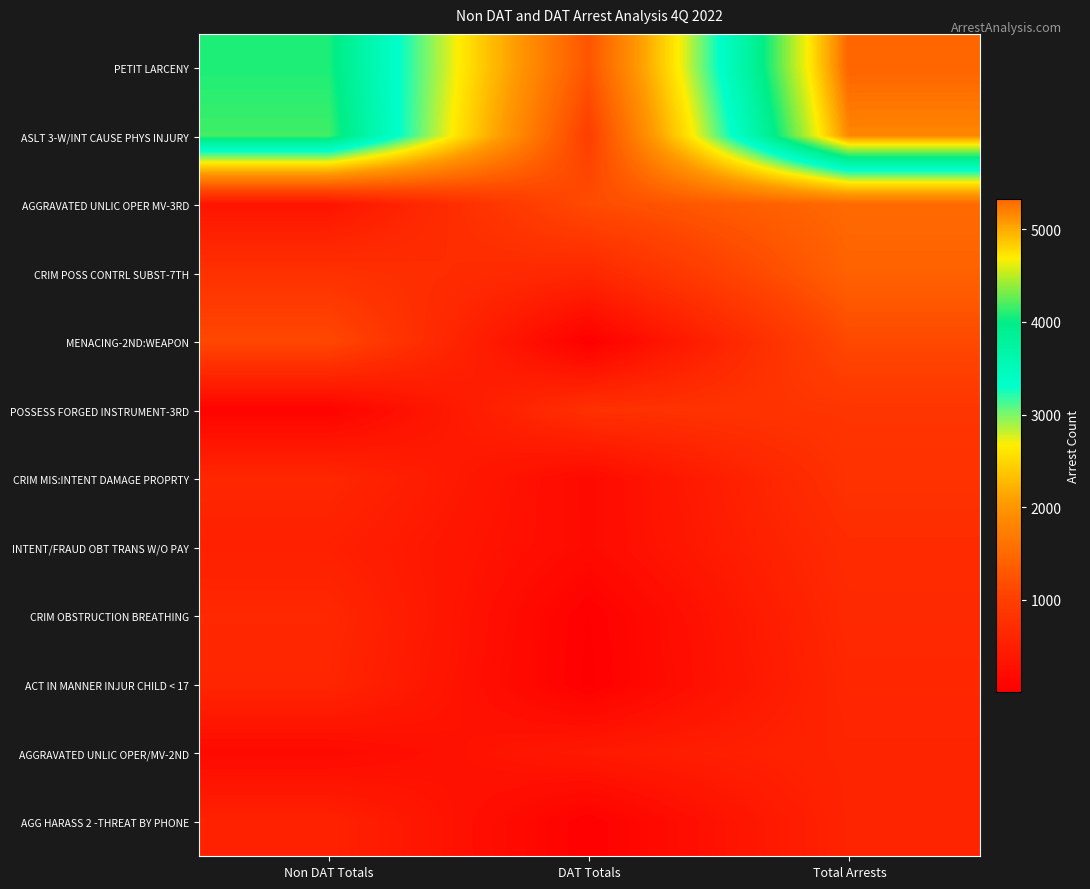

At how many categories does at least one series exceed 5119?

1